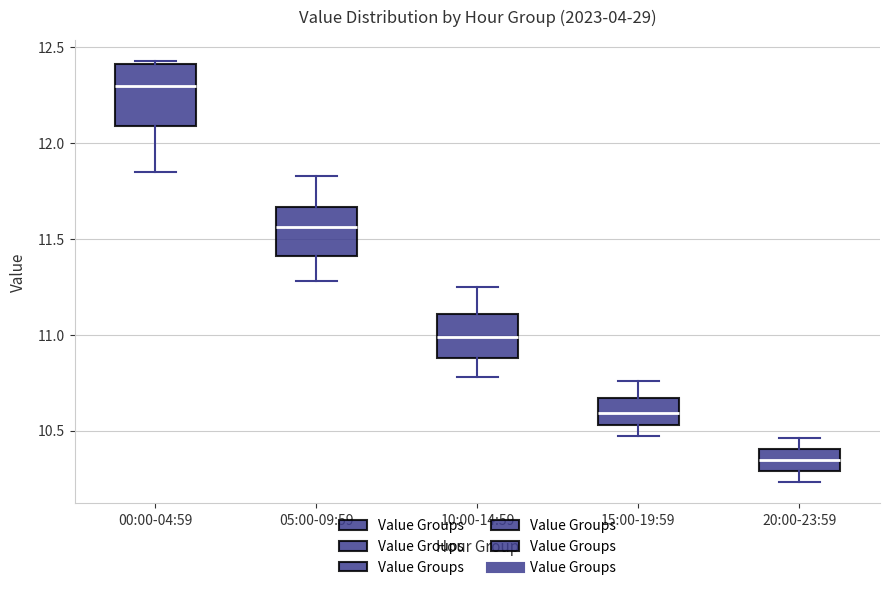

Comparing the boxes themselves (not the whiskers), which one is the tallest?

00:00-04:59